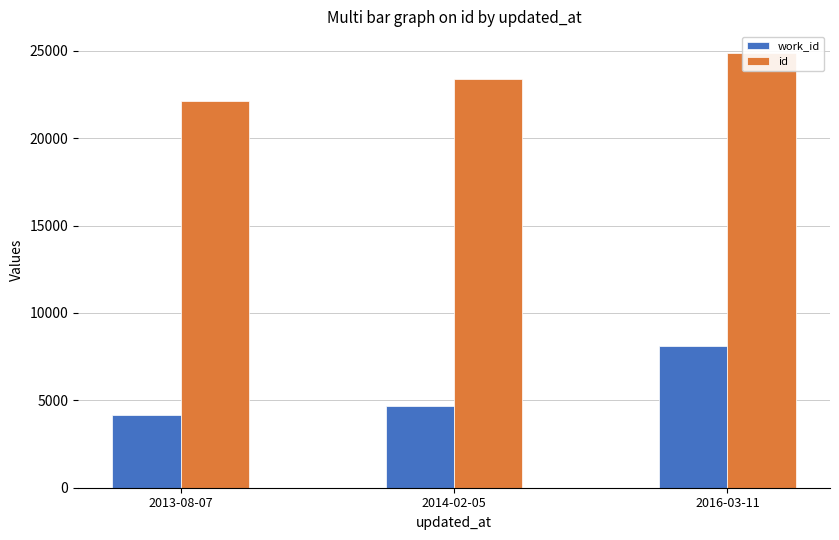

Is the value of id at 2014-02-05 greater than the value of work_id at 2013-08-07?

Yes